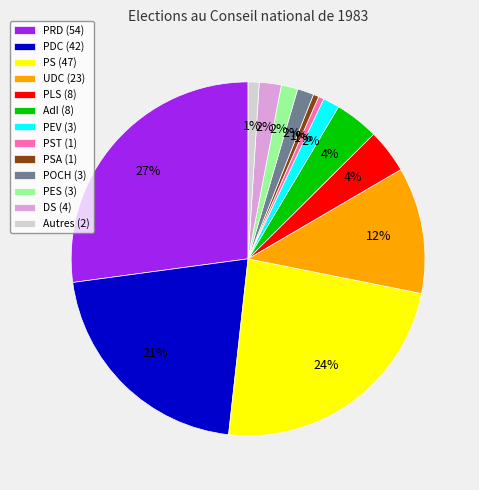

To the nearest percent, what percentage of the pie is PEV (3)?

2%